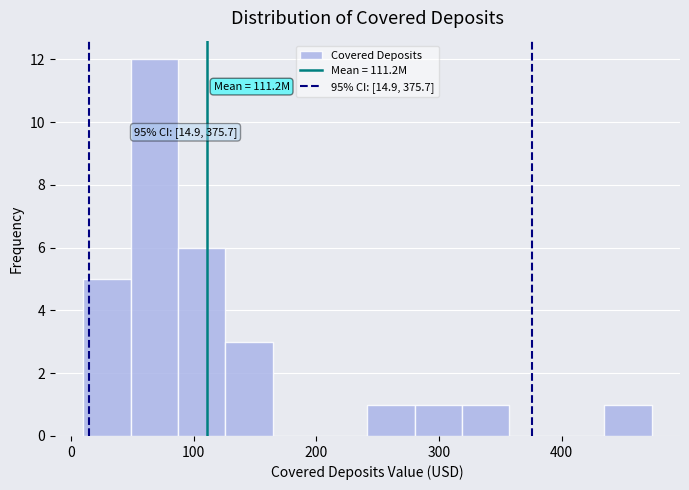

Around what value on the x-axis is the tallest bar? Give the approximate position of its centre, as read against the axis.

70